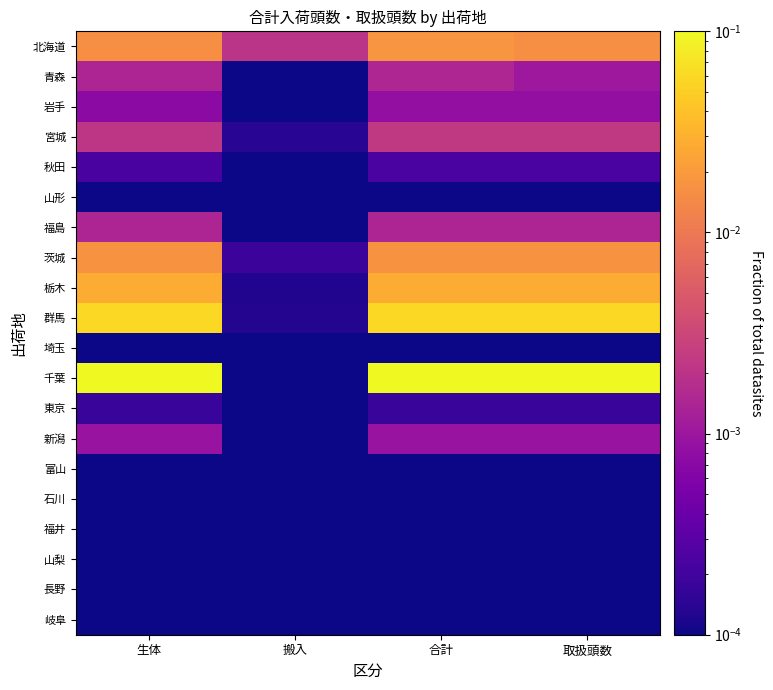

How many categories are shown in the chart?

4